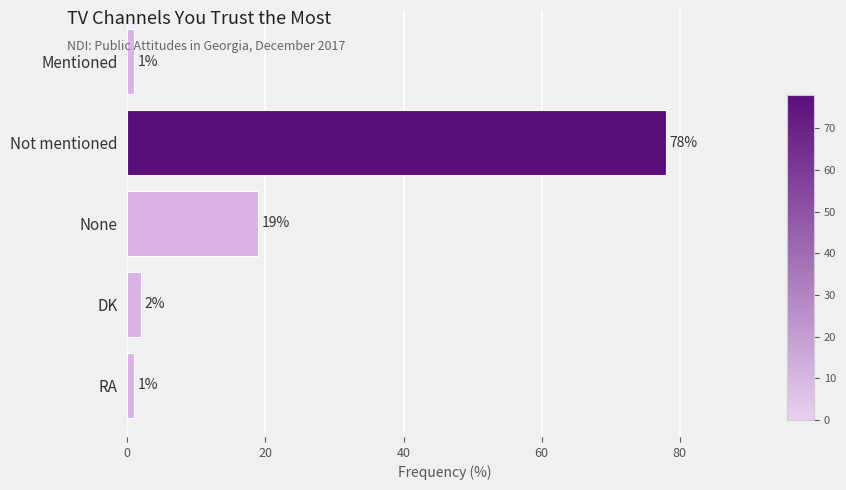

What is the difference between the maximum and minimum values?

77